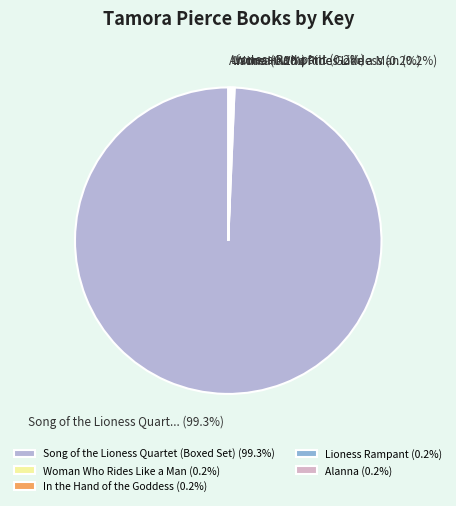

Rank the categories by value from lowest to highest.

Alanna, In the Hand of the Goddess, Lioness Rampant, Woman Who Rides Like a Man, Song of the Lioness Quartet (Boxed Set)